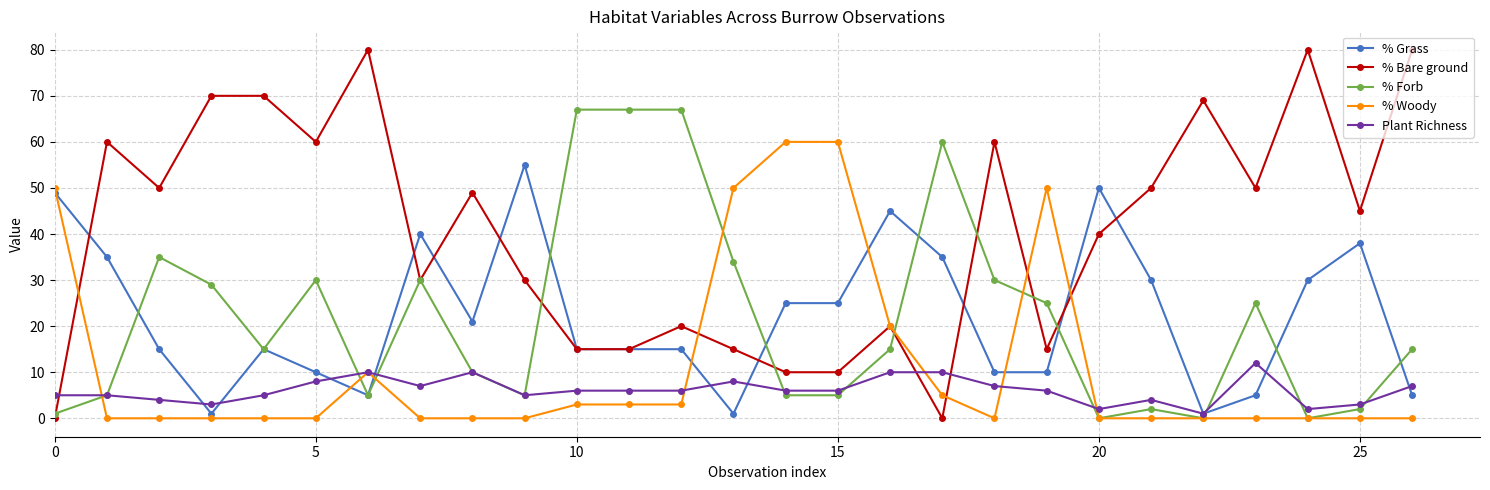

What is the difference between the maximum and minimum values in the % Grass series?

54